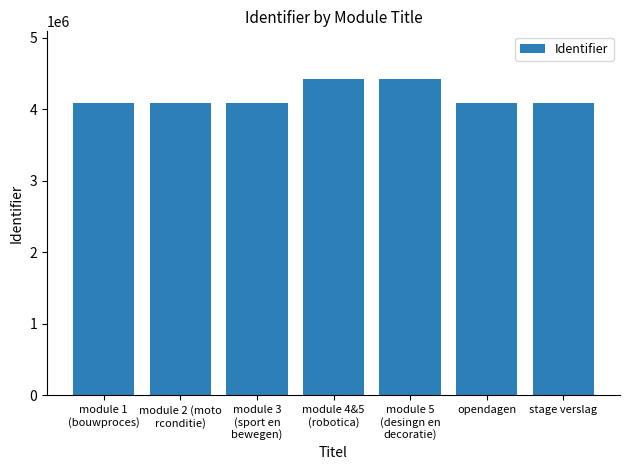

Which has a higher value, module 3
(sport en
bewegen) or module 4&5
(robotica)?

module 4&5
(robotica)